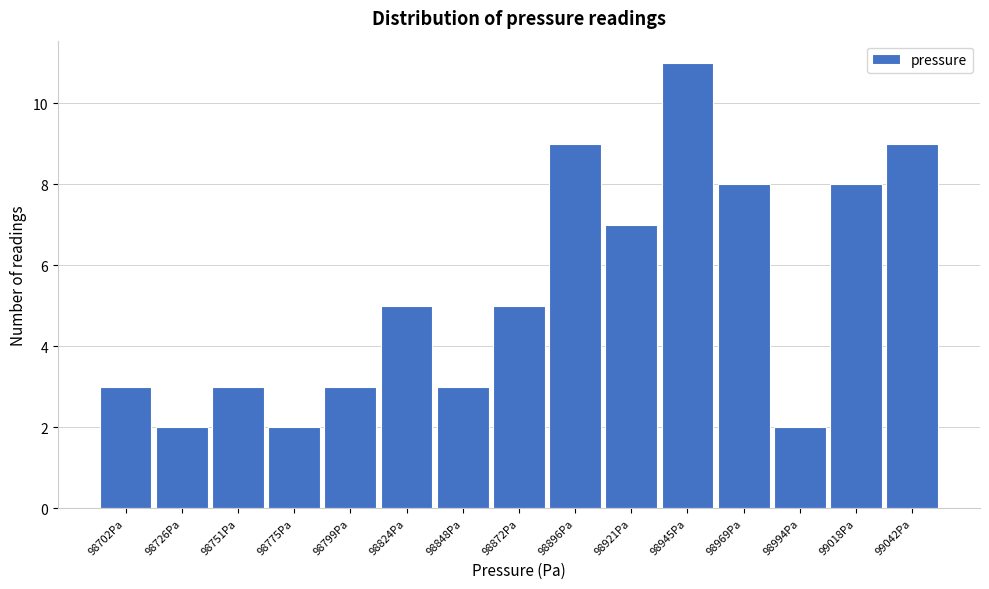

Reading right to left, extract all data points from this chart.

9	8	2	8	11	7	9	5	3	5	3	2	3	2	3